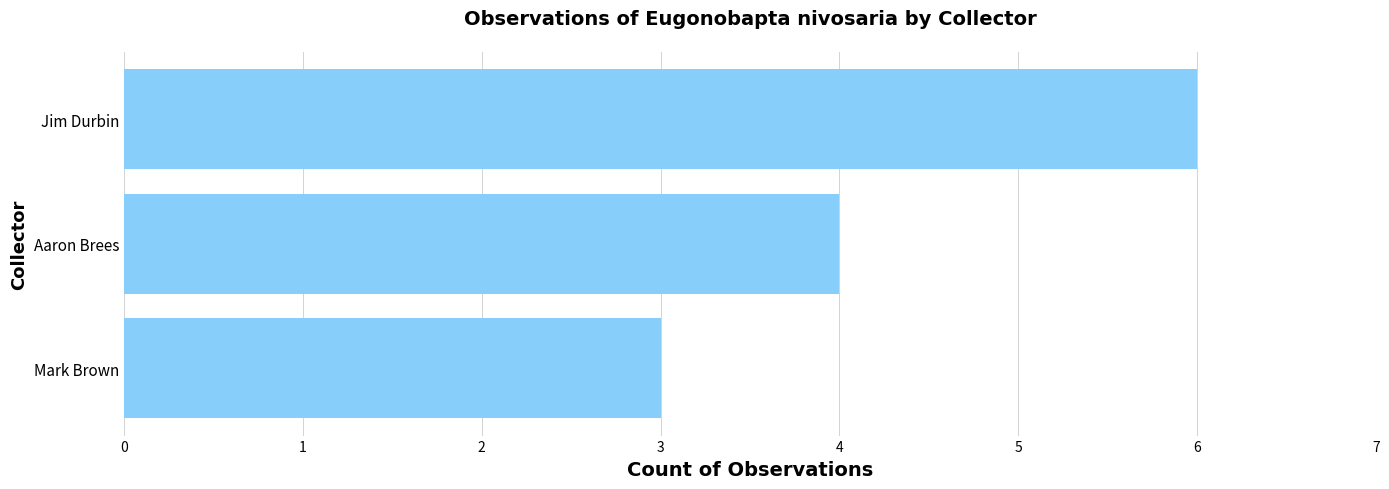

What is the approximate value at Jim Durbin?

6